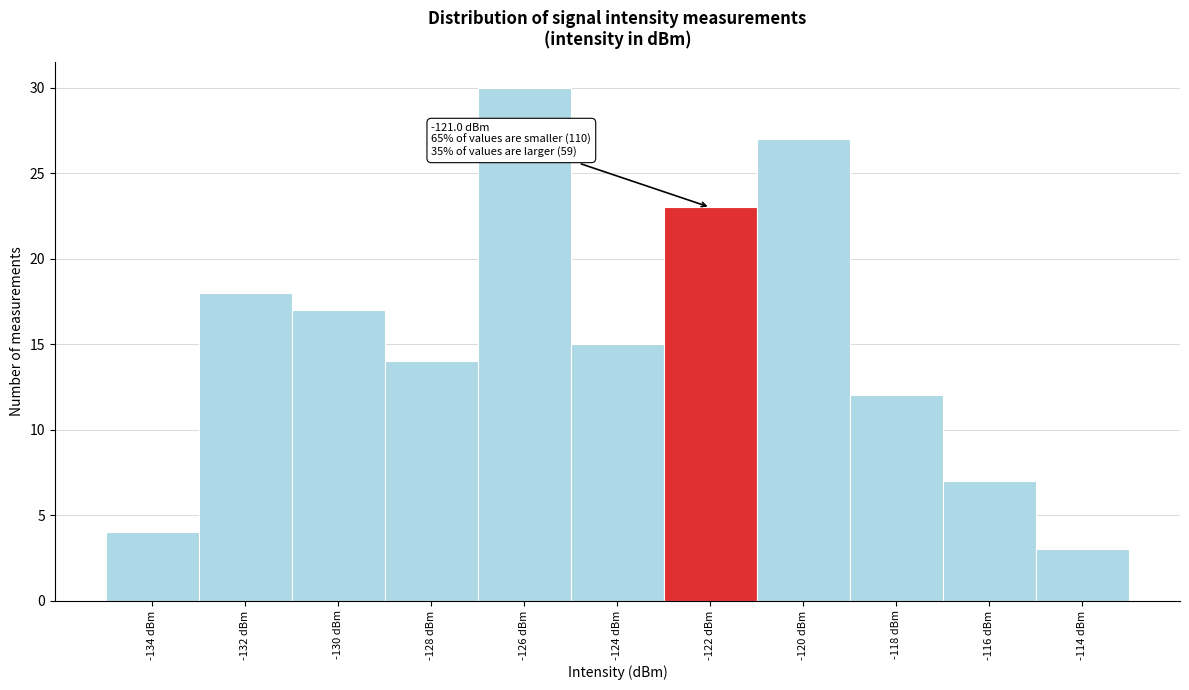

Reading left to right, transcribe all the data shown in this chart.

4	18	17	14	30	15	23	27	12	7	3